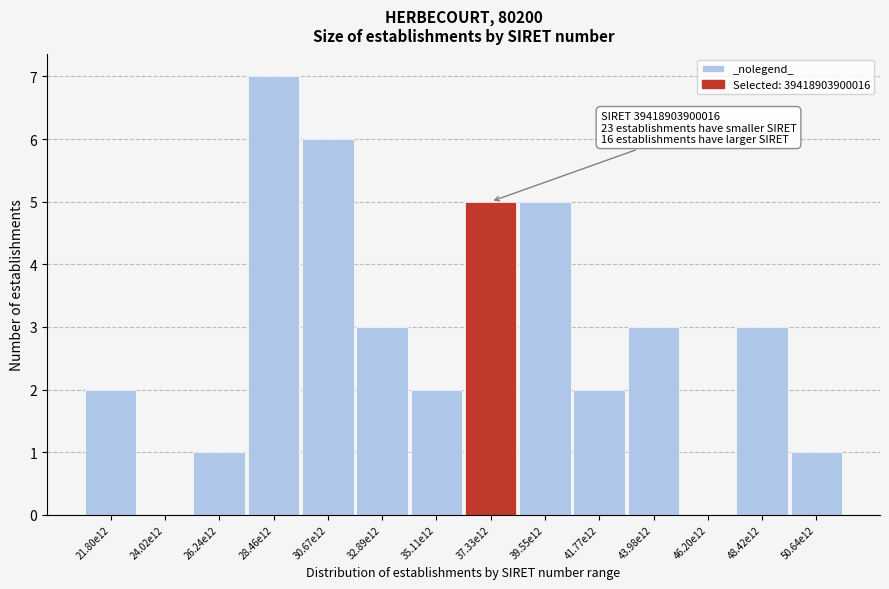

Reading left to right, what are all the values shown in this chart?

21.80e12=2	24.02e12=0	26.24e12=1	28.46e12=7	30.67e12=6	32.89e12=3	35.11e12=2	37.33e12=5	39.55e12=5	41.77e12=2	43.98e12=3	46.20e12=0	48.42e12=3	50.64e12=1